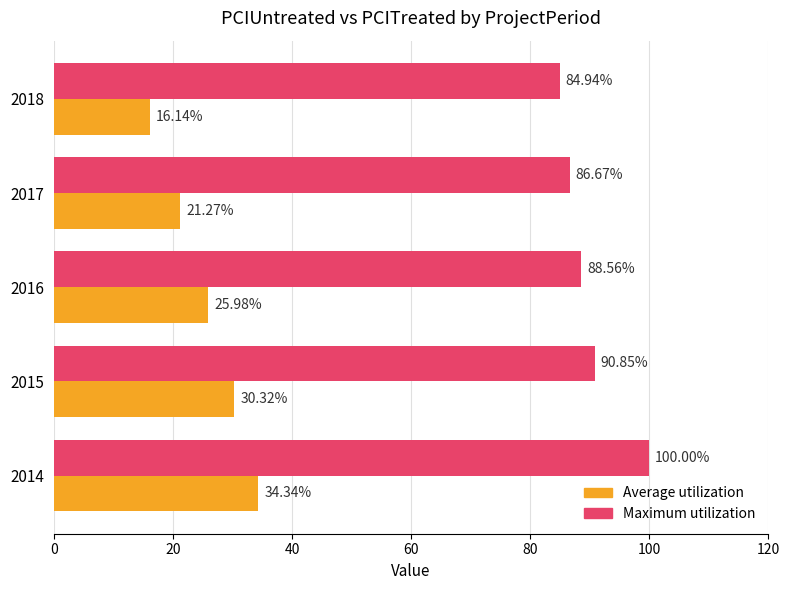

What is the difference between the maximum and second lowest values in the Maximum utilization series?

13.3